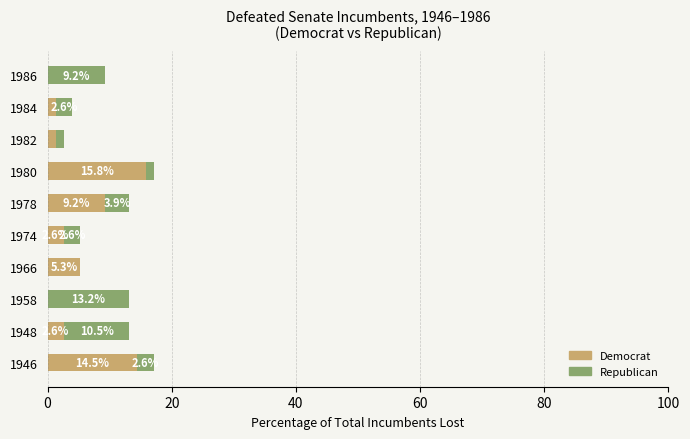

True or false: Democrat has a value of 0.0 at 1986.

True